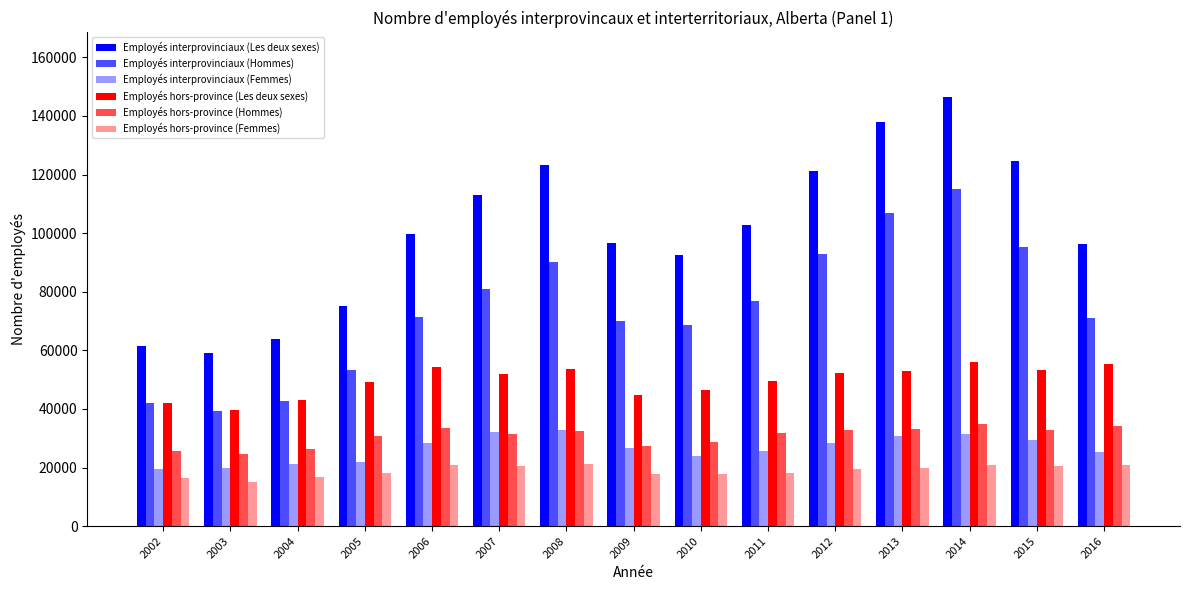

Reading left to right, what are all the values shown in this chart?

Employés interprovinciaux (Les deux sexes): 61395	59030	63715	75130	99565	112925	123185	96680	92530	102690	121340	137820	146530	124515	96215
Employés interprovinciaux (Hommes): 42050	39210	42655	53230	71285	80840	90220	70030	68630	76995	92865	107020	115105	95235	71005
Employés interprovinciaux (Femmes): 19345	19820	21060	21900	28275	32085	32965	26650	23900	25690	28475	30800	31425	29280	25210
Employés hors-province (Les deux sexes): 41900	39585	43025	49185	54485	51980	53620	44920	46350	49680	52180	52955	55960	53405	55270
Employés hors-province (Hommes): 25555	24605	26405	30925	33570	31530	32535	27215	28660	31670	32830	33005	34940	32830	34255
Employés hors-province (Femmes): 16345	14980	16620	18260	20910	20450	21085	17705	17690	18005	19350	19950	21020	20570	21015